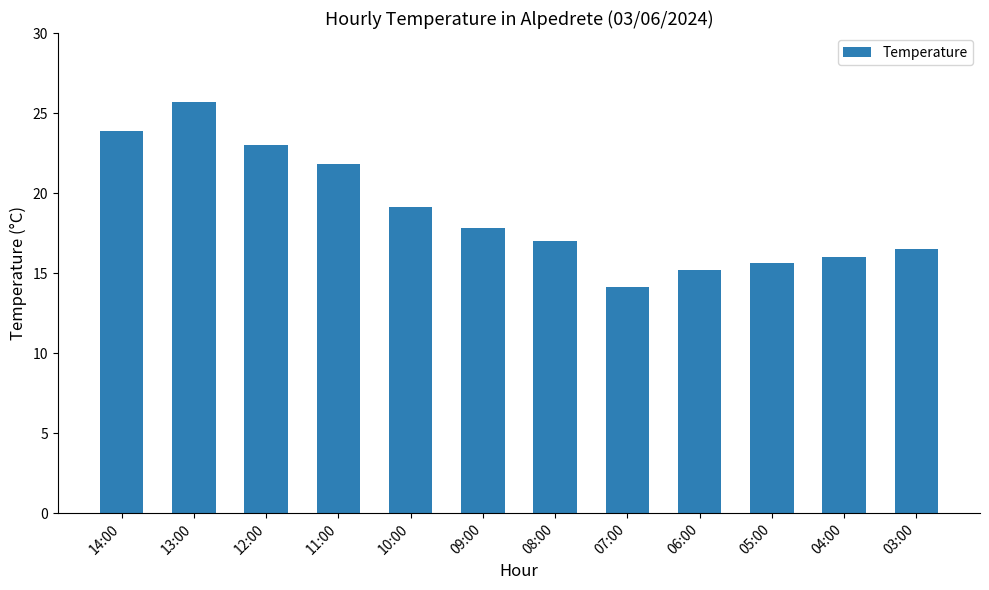

Reading right to left, list all the values displayed in this chart.

16.5	16.0	15.6	15.2	14.1	17.0	17.8	19.1	21.8	23.0	25.7	23.9